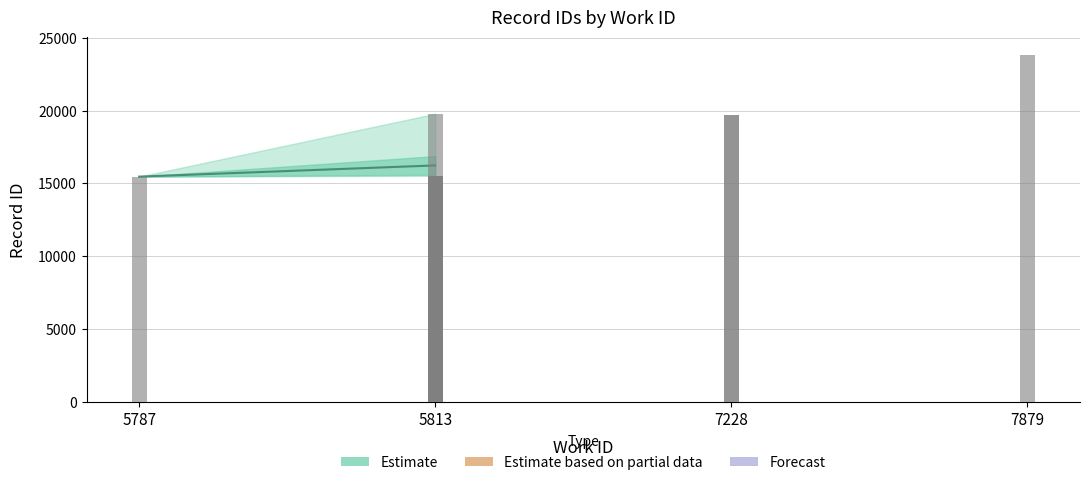

Are the bars horizontal?

No